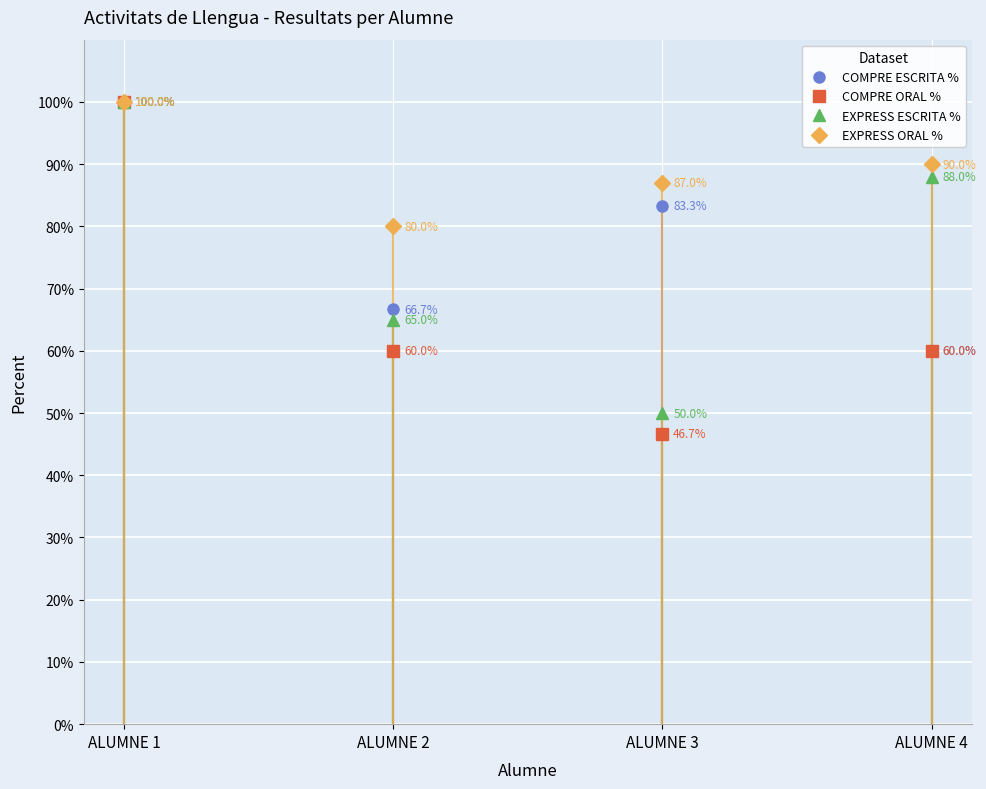

What is the maximum value for COMPRE ESCRITA %?

100.0